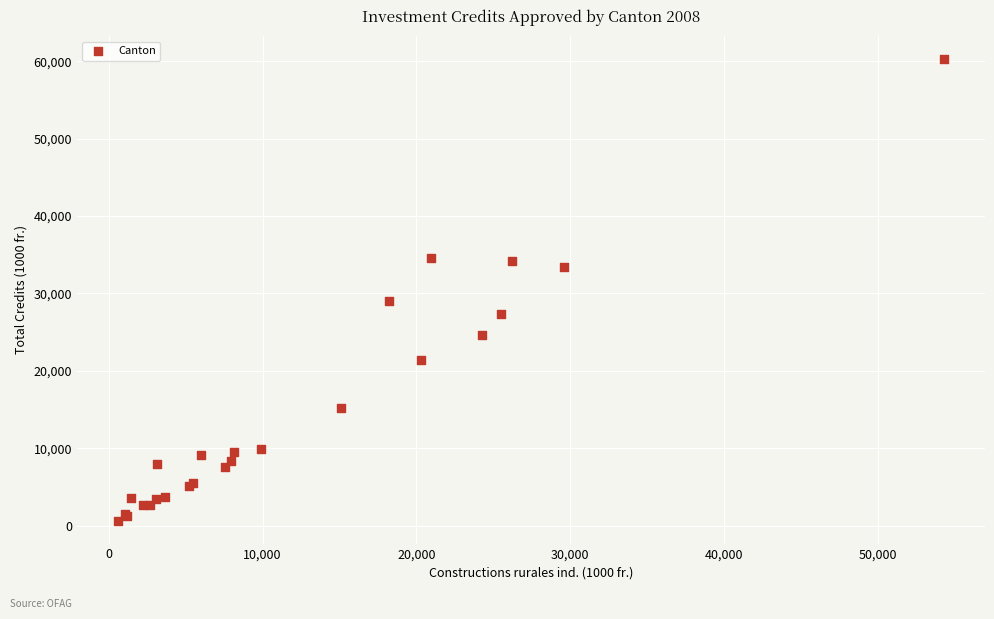

What Y value in the scatter plot is closest to 30459?

29076.1